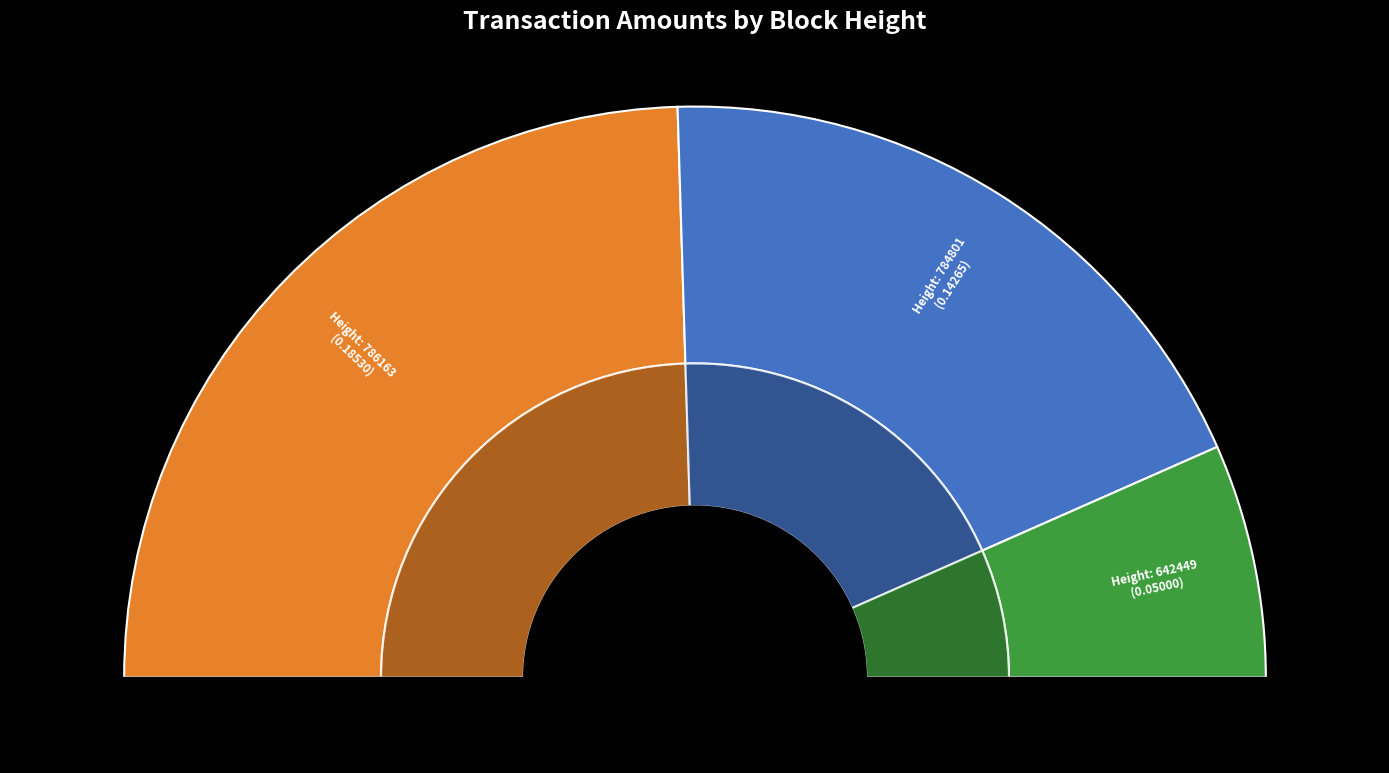

Rank the categories by value from lowest to highest.

642449, 784801, 786163